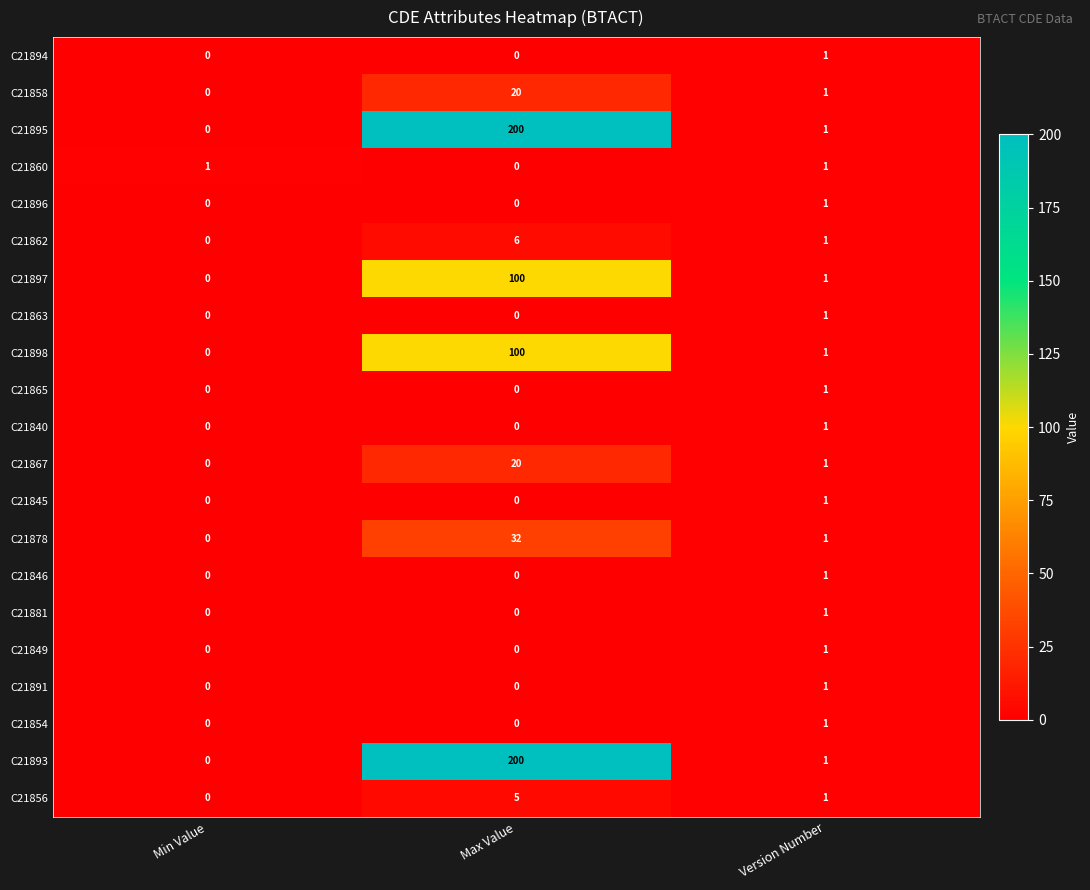

The value of C21854 at Max Value is -1. True or false?

False